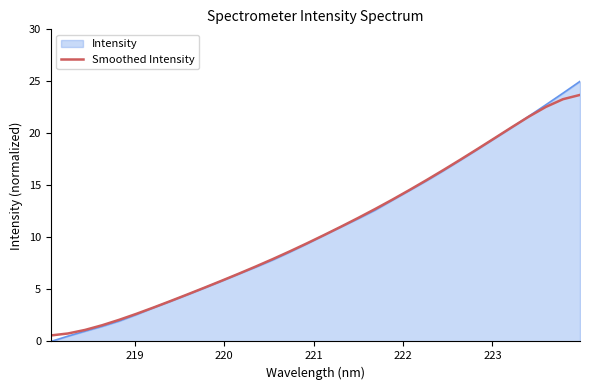

What is the maximum value shown in the chart?

25.0